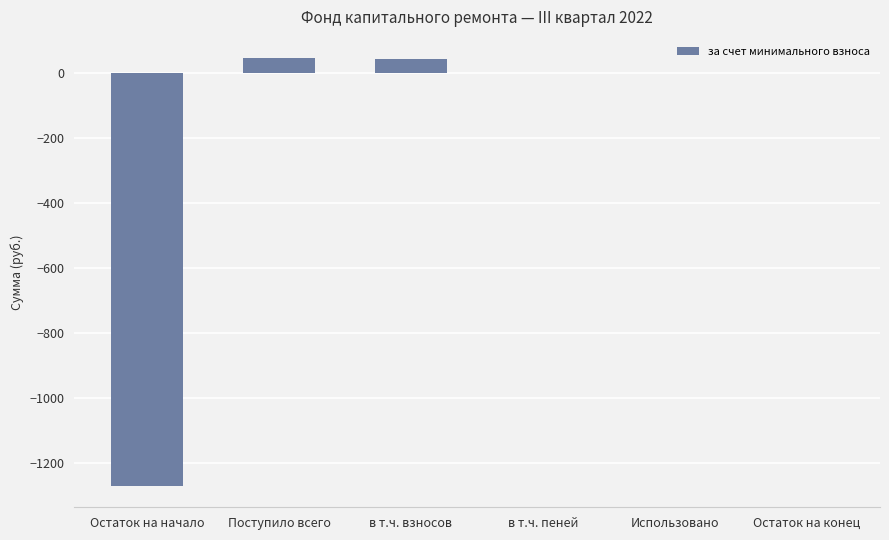

The value at Остаток на начало is -1269.7. True or false?

True